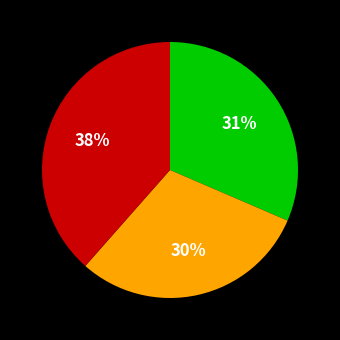

Is there any slice that represents more than half of the pie?

No